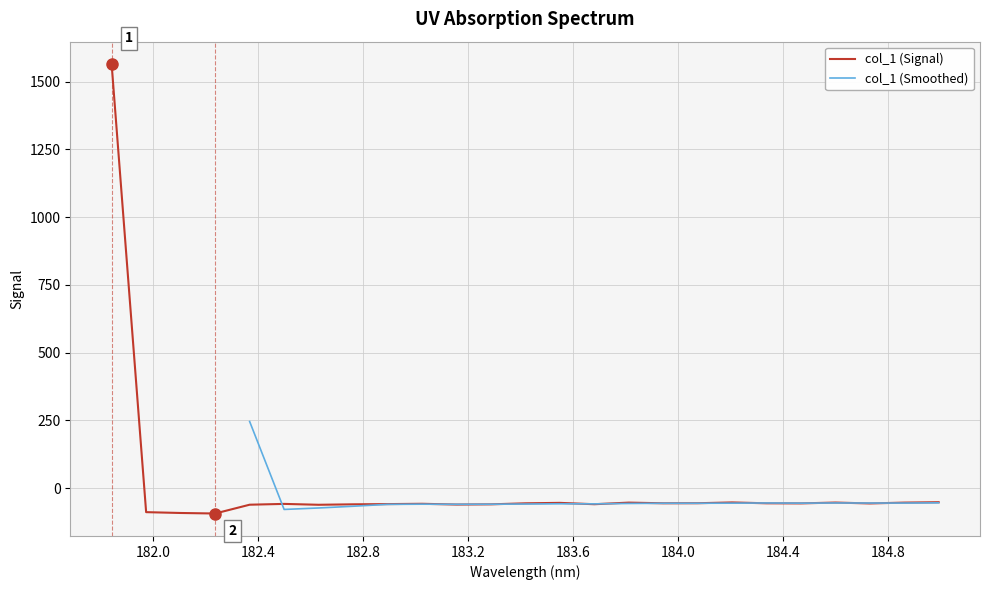

List the labels in order of value, largest first.

181.8418, 184.9911297472, 184.2046578328, 184.5979655002, 184.8600909338, 183.811206745, 183.5488263418, 184.0735234058, 183.9423730432, 184.3357763242, 183.4176122368, 184.46687888, 184.7290361848, 183.0238743082, 182.498667305, 182.8925964608, 183.6800245112, 182.7613026778, 183.2863821962, 183.15513622, 182.3673257152, 182.6299929592, 181.9732053322, 182.1045947288, 182.2359681898